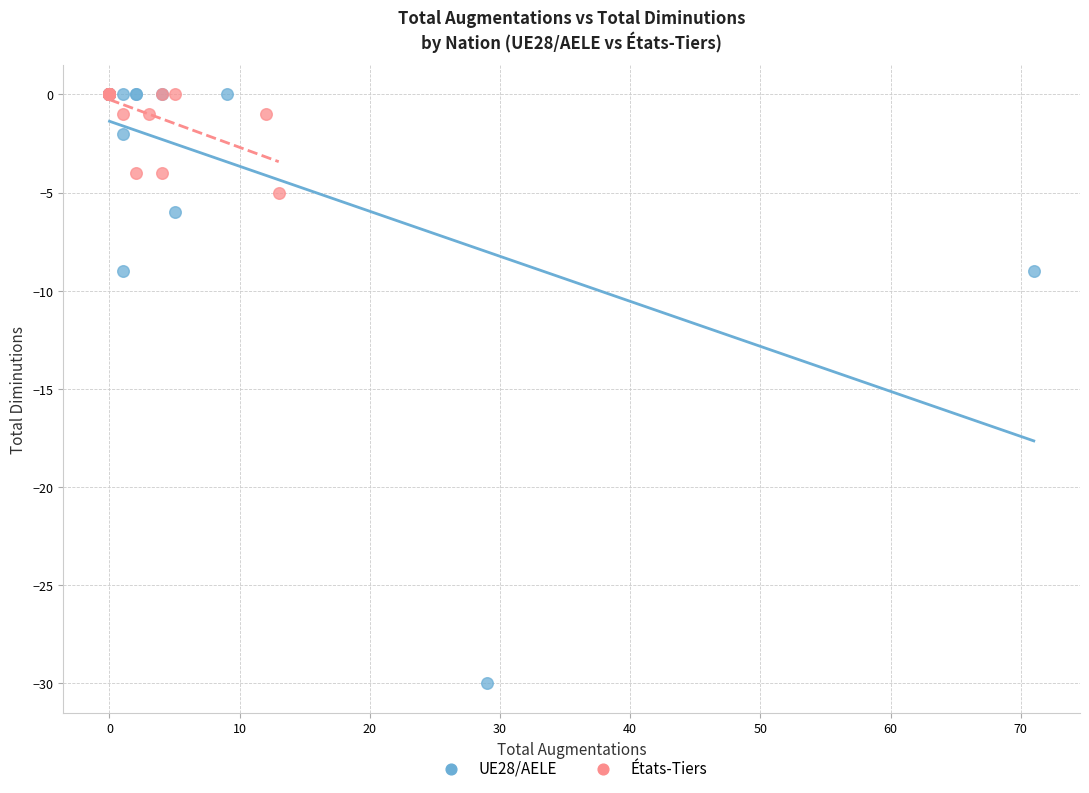

Which series reaches the minimum Y coordinate?

UE28/AELE